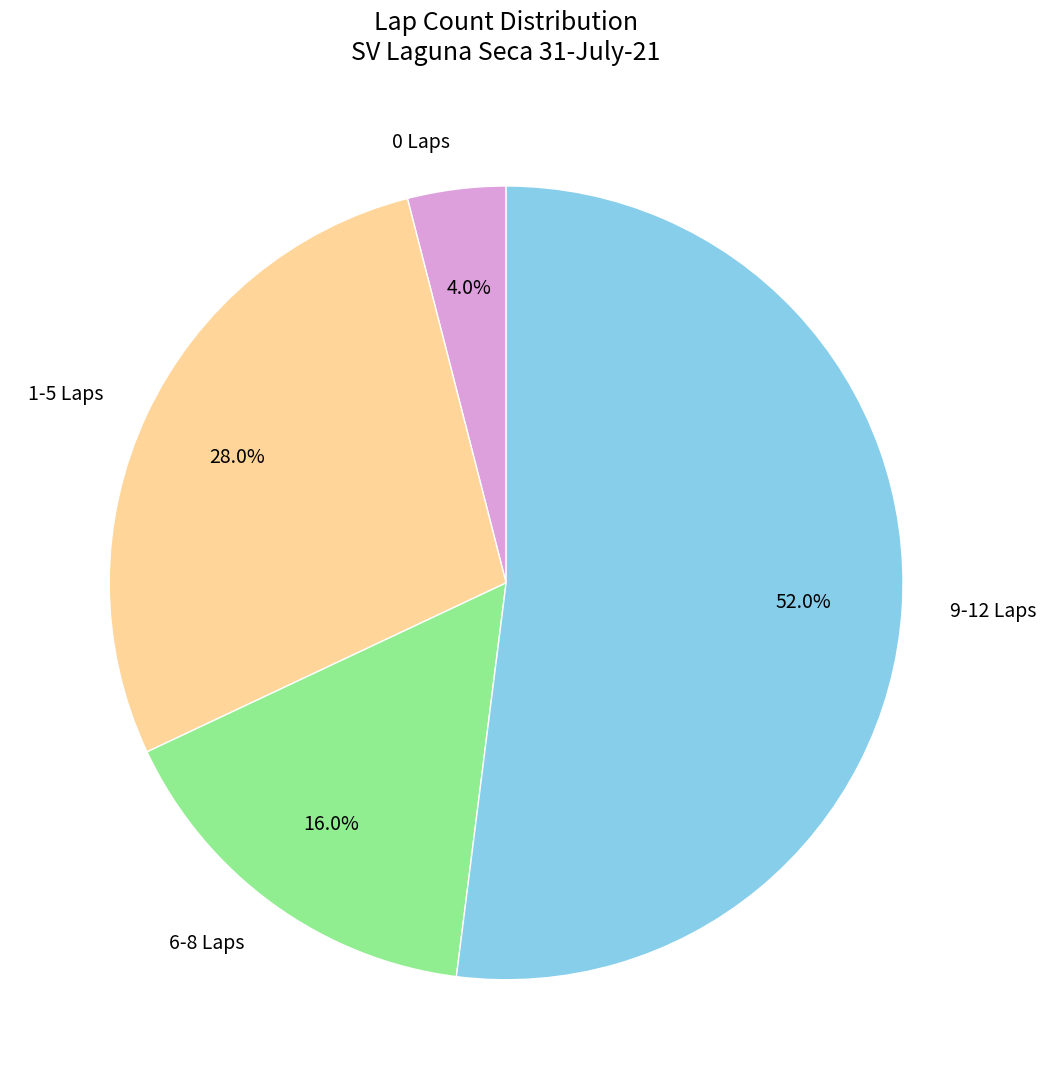

Does 9-12 Laps account for over 50% of the chart?

Yes